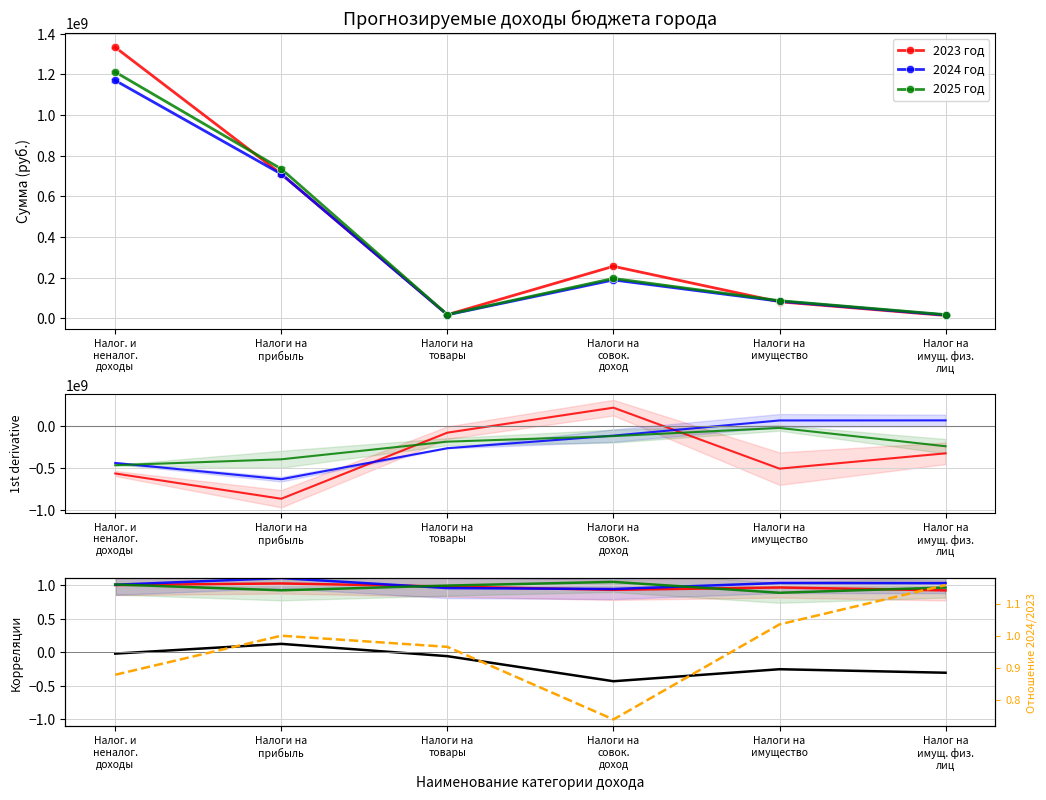

Reading left to right, extract all data points from this chart.

2023 год: Налог. и
неналог.
доходы=1.0	Налоги на
прибыль=1.0	Налоги на
товары=1.0	Налоги на
совок.
доход=0.9	Налоги на
имущество=1.0	Налог на
имущ. физ.
лиц=0.9
2024 год: Налог. и
неналог.
доходы=1.0	Налоги на
прибыль=1.1	Налоги на
товары=1.0	Налоги на
совок.
доход=0.9	Налоги на
имущество=1.0	Налог на
имущ. физ.
лиц=1.0
2025 год: Налог. и
неналог.
доходы=1.0	Налоги на
прибыль=0.9	Налоги на
товары=1.0	Налоги на
совок.
доход=1.0	Налоги на
имущество=0.9	Налог на
имущ. физ.
лиц=1.0
Vobs (SPARC): Налог. и
неналог.
доходы=-0.0	Налоги на
прибыль=0.1	Налоги на
товары=-0.1	Налоги на
совок.
доход=-0.4	Налоги на
имущество=-0.3	Налог на
имущ. физ.
лиц=-0.3
ratio 2024/2023: Налог. и
неналог.
доходы=0.9	Налоги на
прибыль=1.0	Налоги на
товары=1.0	Налоги на
совок.
доход=0.7	Налоги на
имущество=1.0	Налог на
имущ. физ.
лиц=1.2